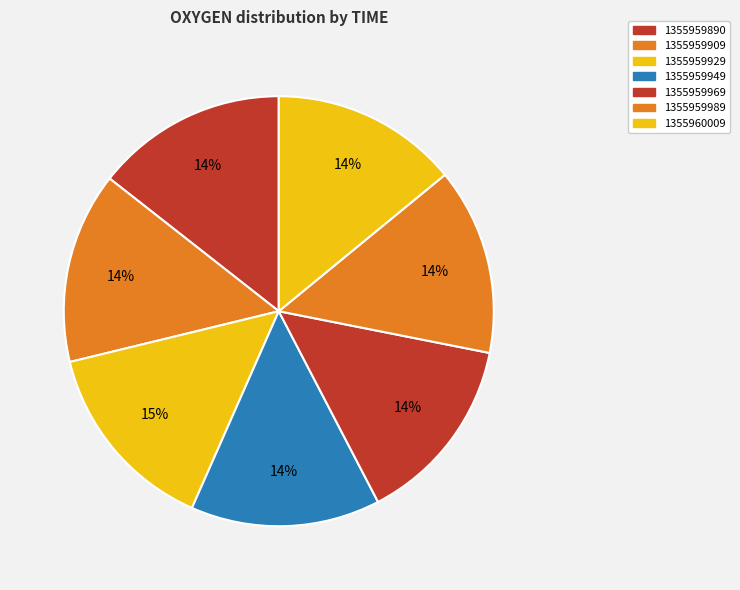

Which category has the smallest portion of the pie?

1355959989